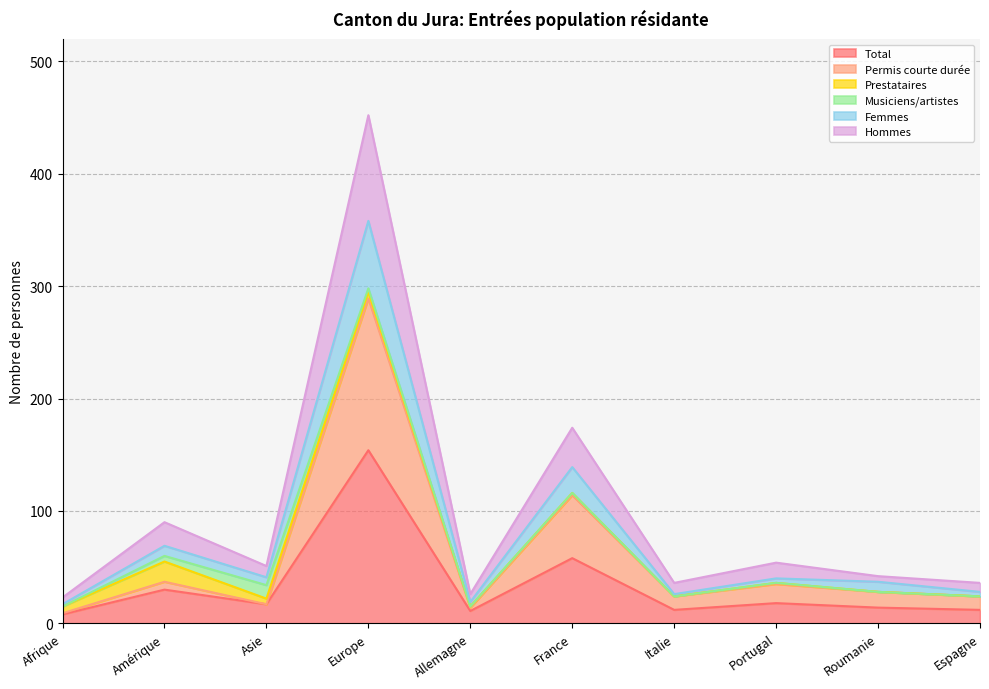

What is the difference between the Total values at Asie and France?

41